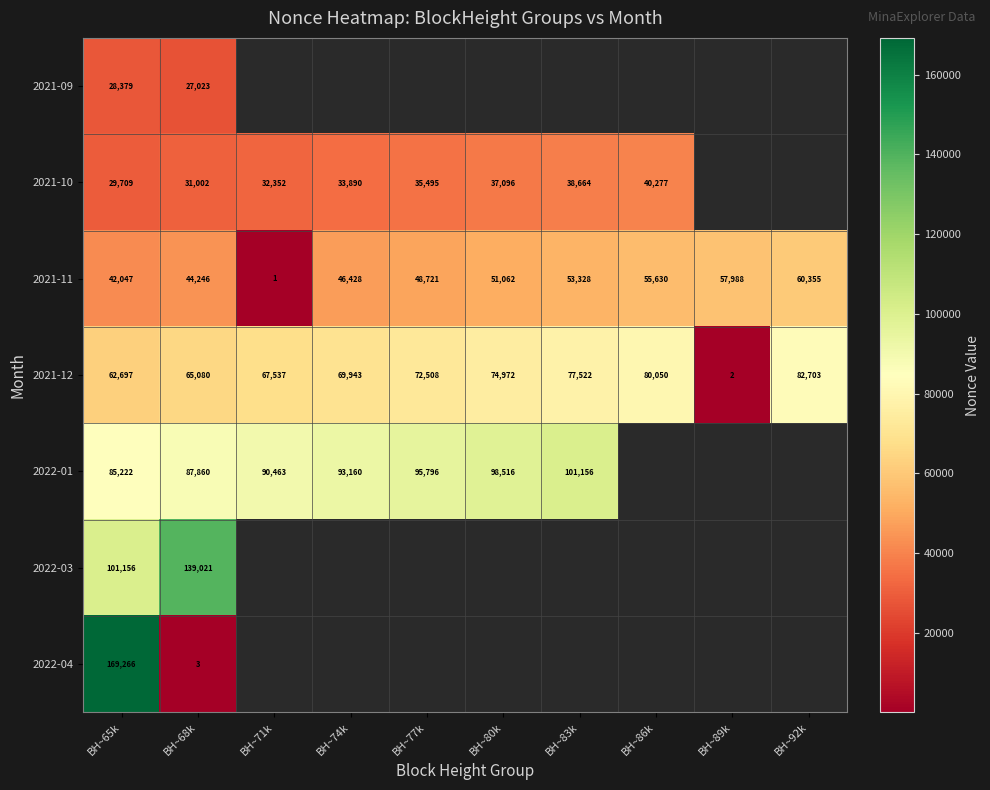

What is the average value of the 2021-11 series?

45981